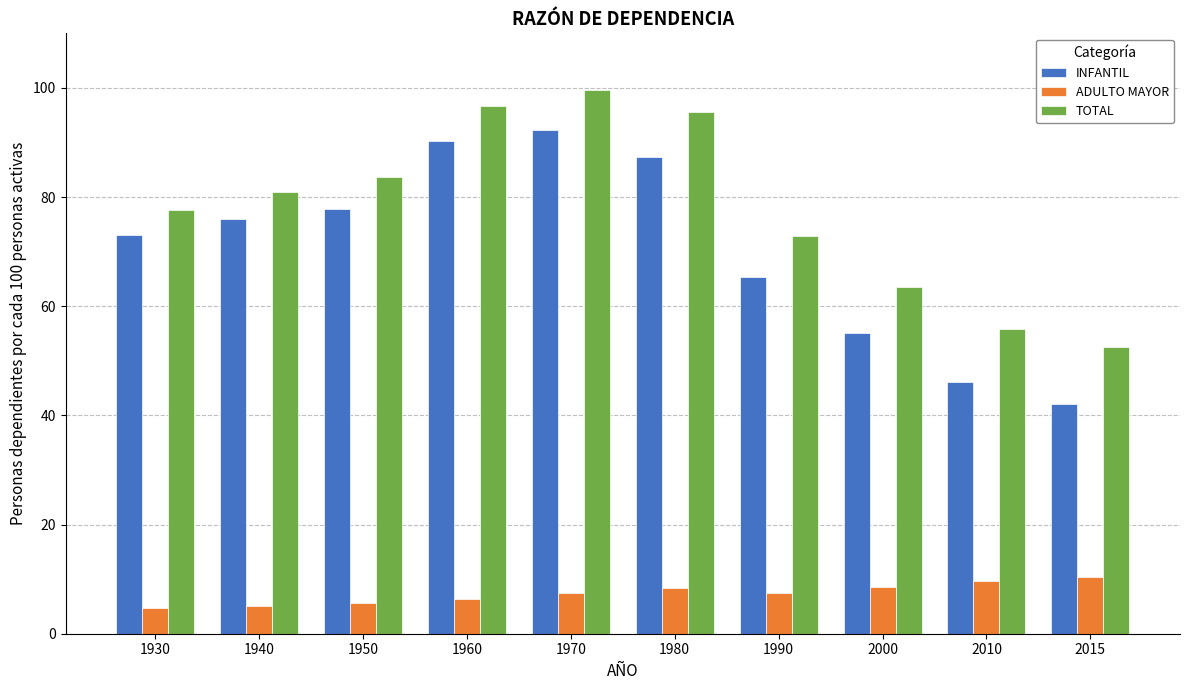

List the series in order of their peak value, lowest first.

ADULTO MAYOR, INFANTIL, TOTAL